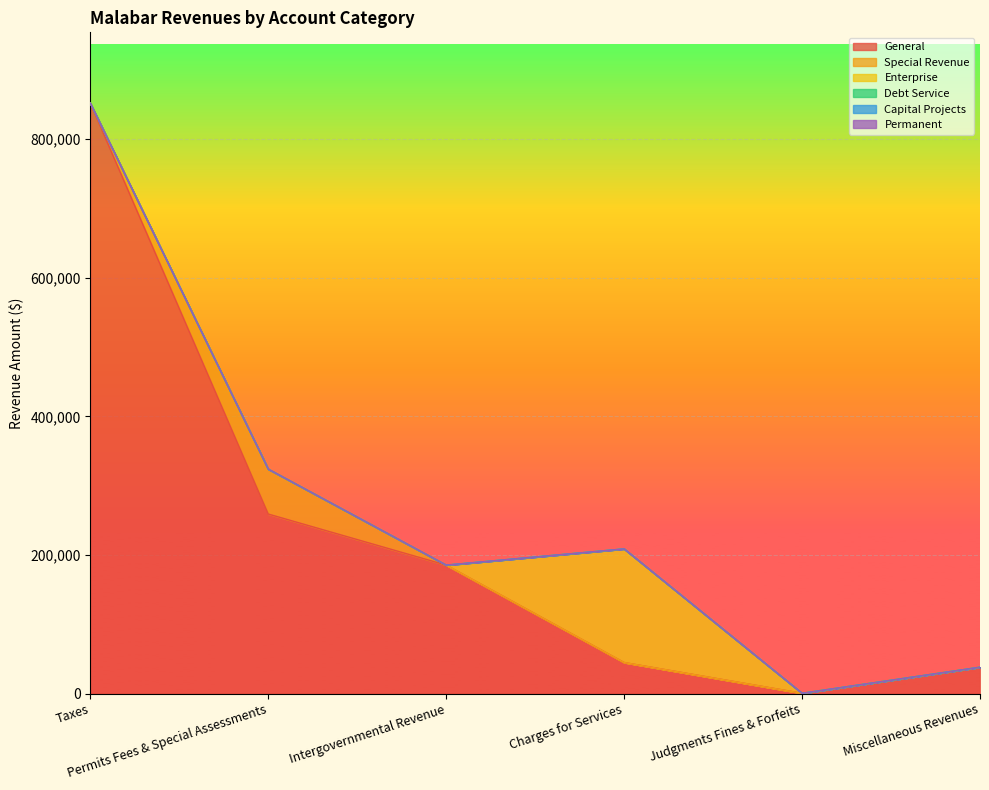

Reading left to right, transcribe all the data shown in this chart.

General: Taxes=851847	Permits Fees & Special Assessments=258990	Intergovernmental Revenue=185286	Charges for Services=44708	Judgments Fines & Forfeits=325	Miscellaneous Revenues=37912
Special Revenue: Taxes=0	Permits Fees & Special Assessments=64810	Intergovernmental Revenue=0	Charges for Services=0	Judgments Fines & Forfeits=0	Miscellaneous Revenues=0
Enterprise: Taxes=0	Permits Fees & Special Assessments=0	Intergovernmental Revenue=0	Charges for Services=164001	Judgments Fines & Forfeits=0	Miscellaneous Revenues=58
Debt Service: Taxes=0	Permits Fees & Special Assessments=0	Intergovernmental Revenue=0	Charges for Services=0	Judgments Fines & Forfeits=0	Miscellaneous Revenues=0
Capital Projects: Taxes=0	Permits Fees & Special Assessments=0	Intergovernmental Revenue=0	Charges for Services=0	Judgments Fines & Forfeits=0	Miscellaneous Revenues=0
Permanent: Taxes=0	Permits Fees & Special Assessments=0	Intergovernmental Revenue=0	Charges for Services=0	Judgments Fines & Forfeits=0	Miscellaneous Revenues=0